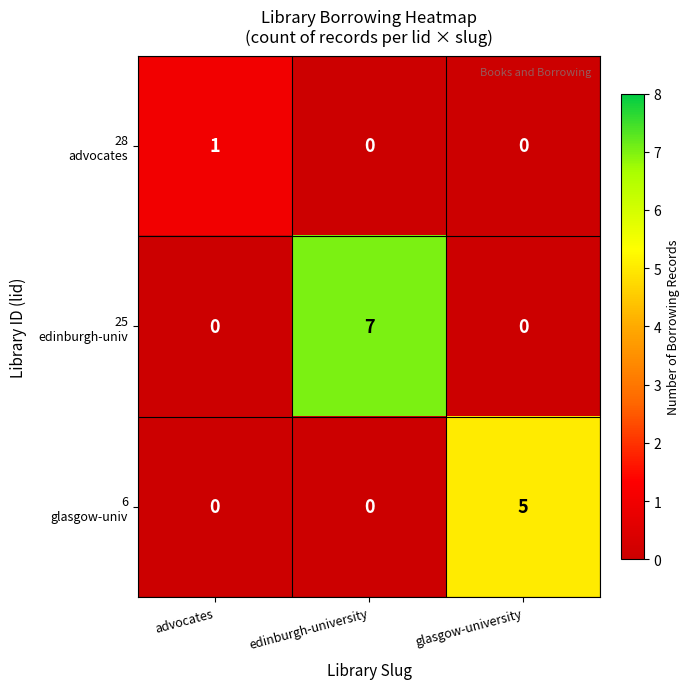

Which category has the highest value across all series?

edinburgh-university